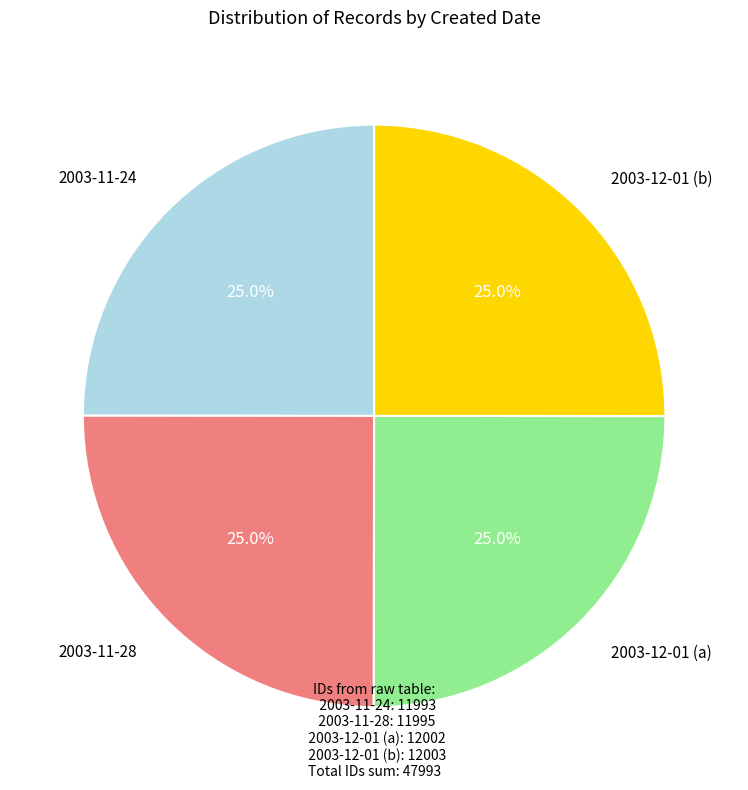

How many segments does this pie chart have?

4